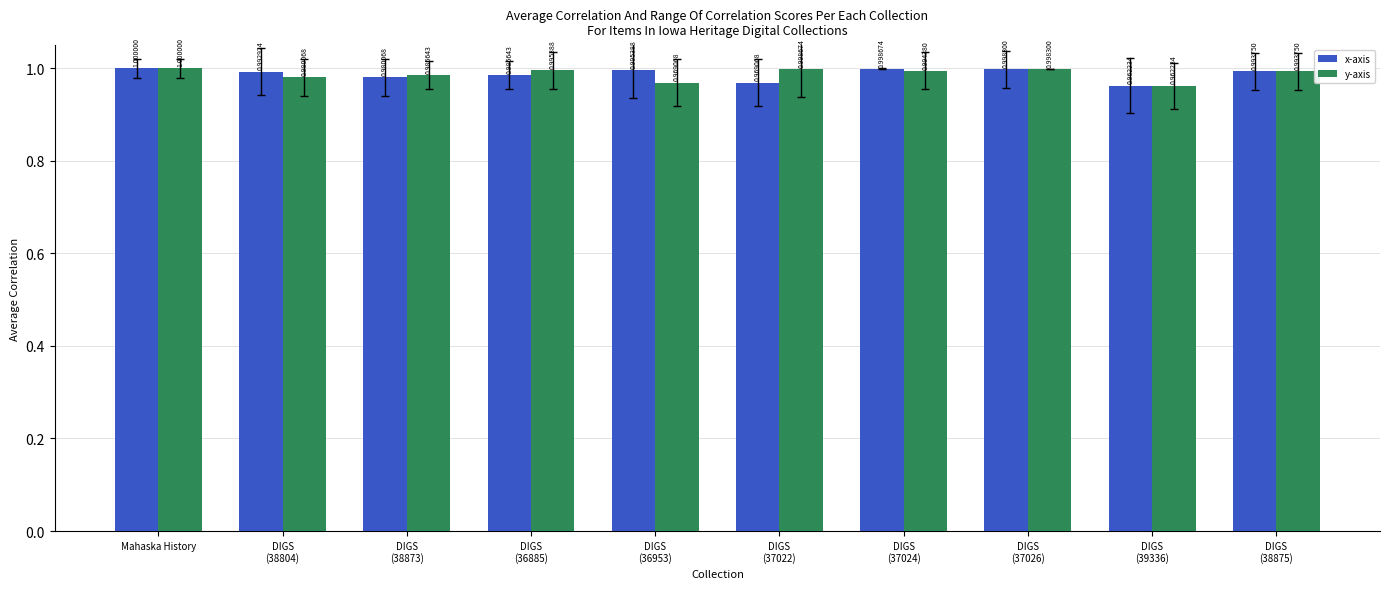

What is the value of the x-axis bar at the 6th from the left?

1.0